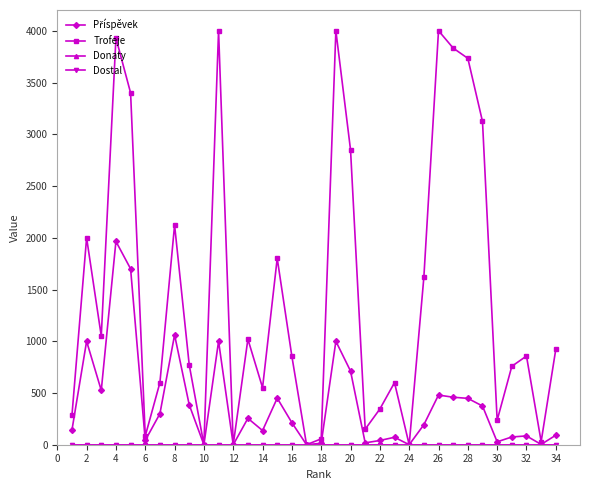

Does the chart have visible grid lines?

No